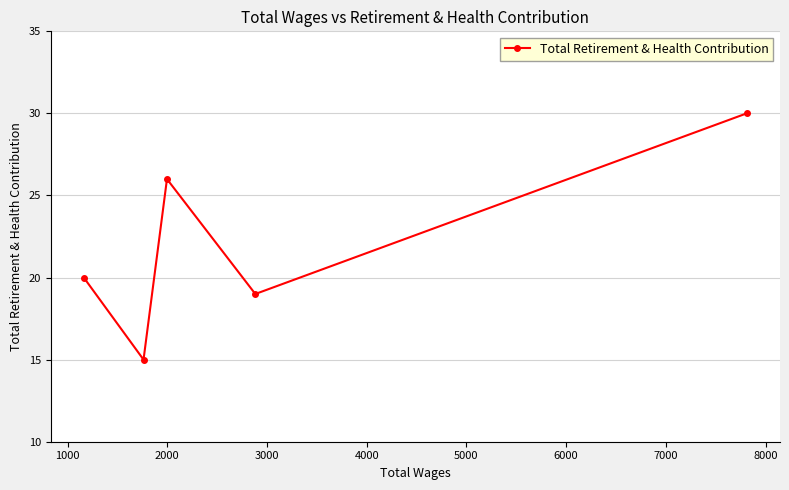

What is the average value?

22